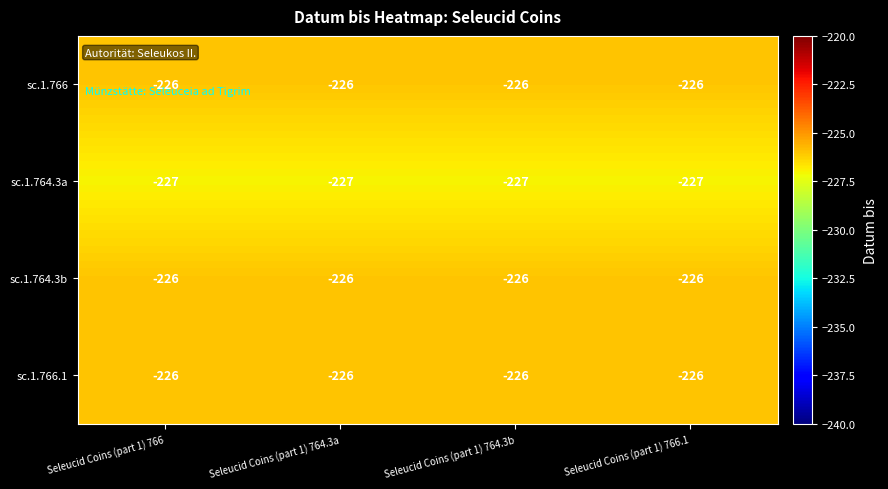

What is the greatest value displayed?

-226